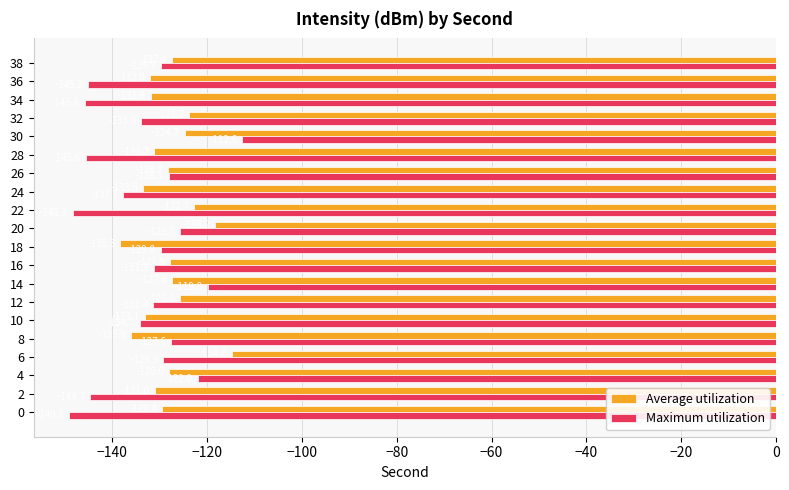

Is it true that Average utilization equals -118.2 at 20?

True